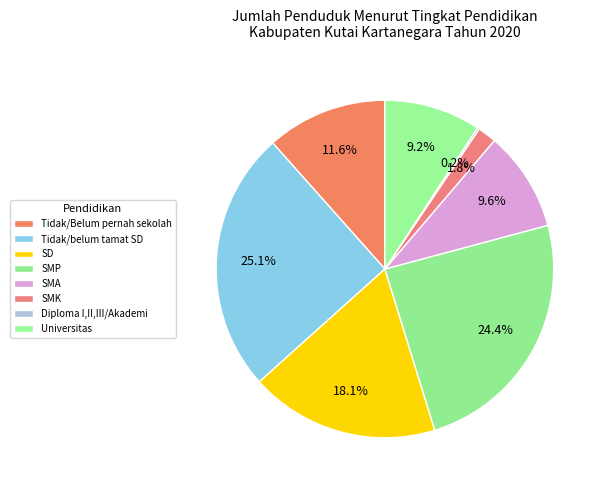

Is there any slice that represents more than half of the pie?

No